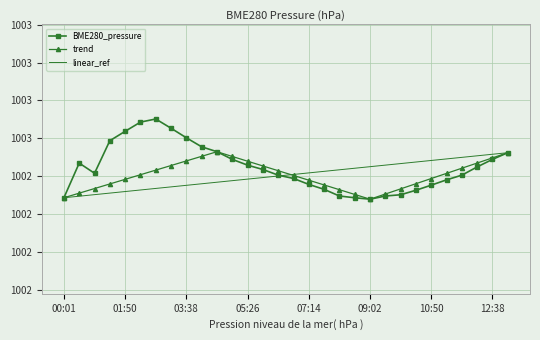

What is the average value of the BME280_pressure series?

1002.4